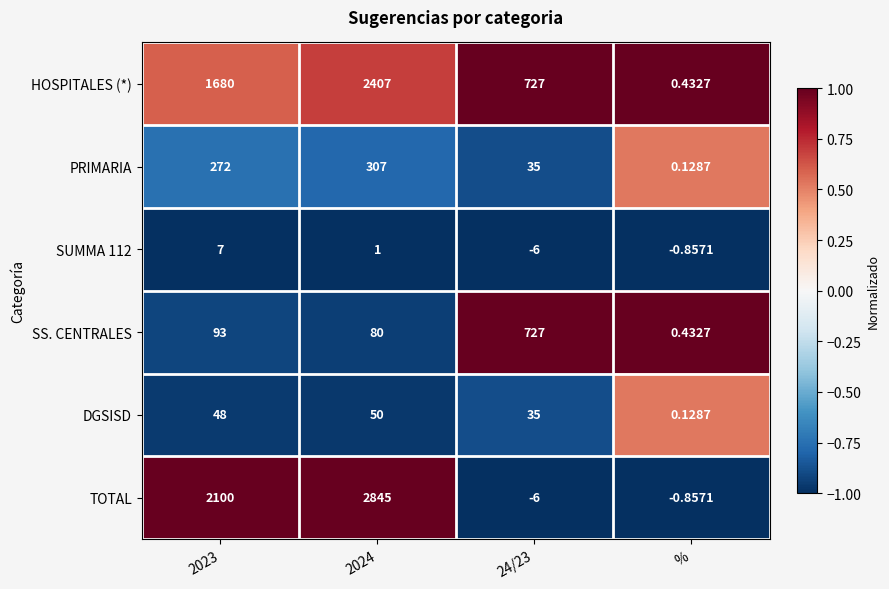

Which series has the widest spread of values?

TOTAL